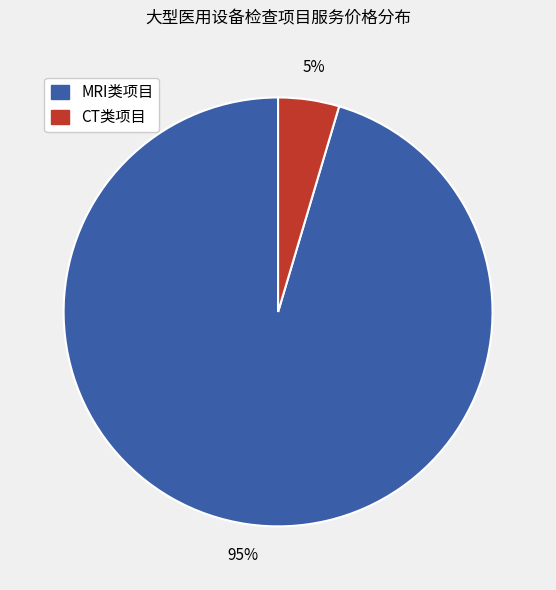

Between MRI类项目 and CT类项目, which is larger?

MRI类项目